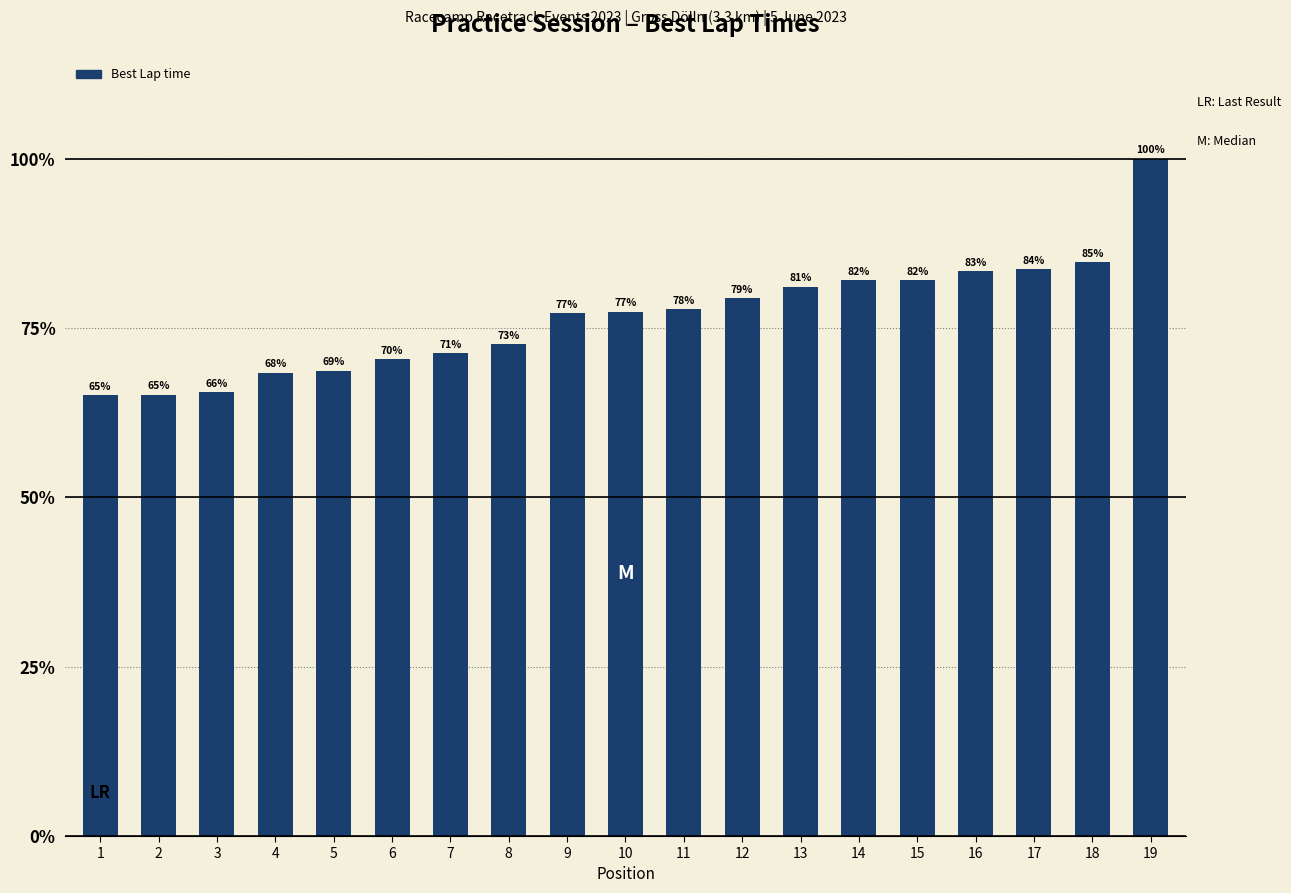

What is the difference between the maximum and minimum values?

34.9